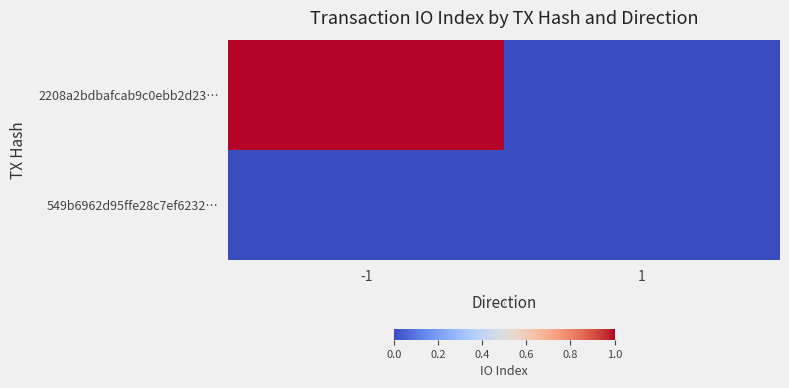

Between -1 and 1, which is larger?

-1